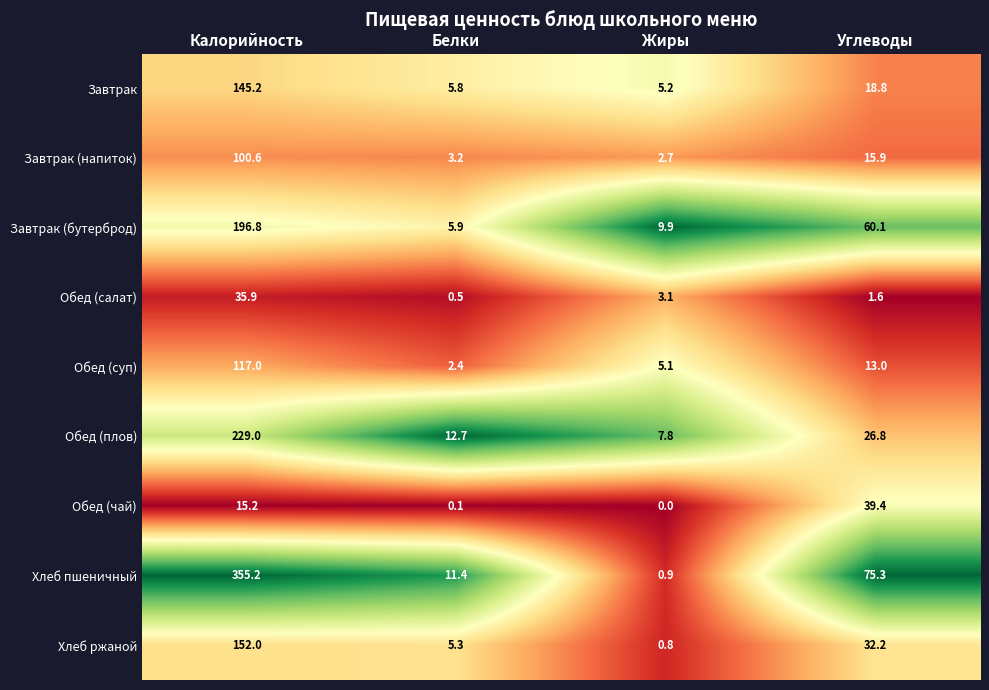

What is the total value across all series at Углеводы?

283.1